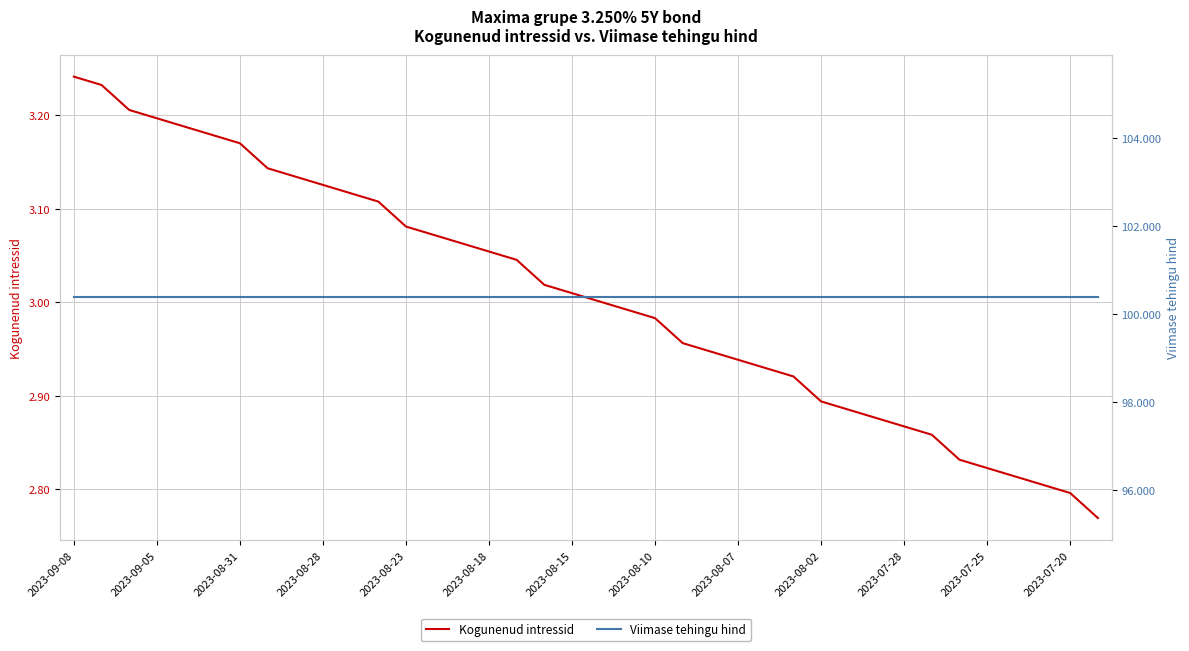

True or false: Kogunenud intressid has more than 0 interior local peaks.

False